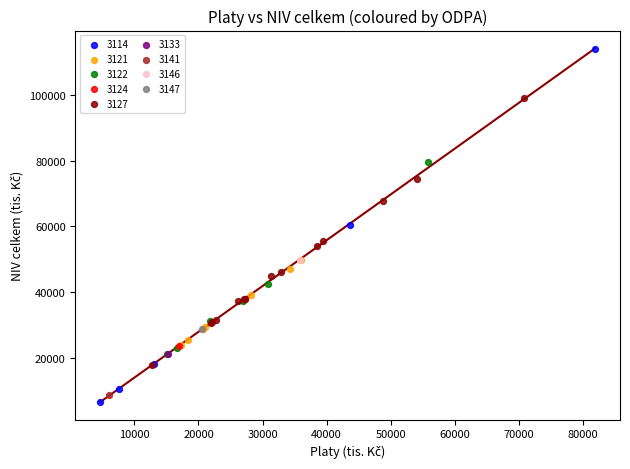

What are all the series names shown in the legend?

3114, 3121, 3122, 3124, 3127, 3133, 3141, 3146, 3147